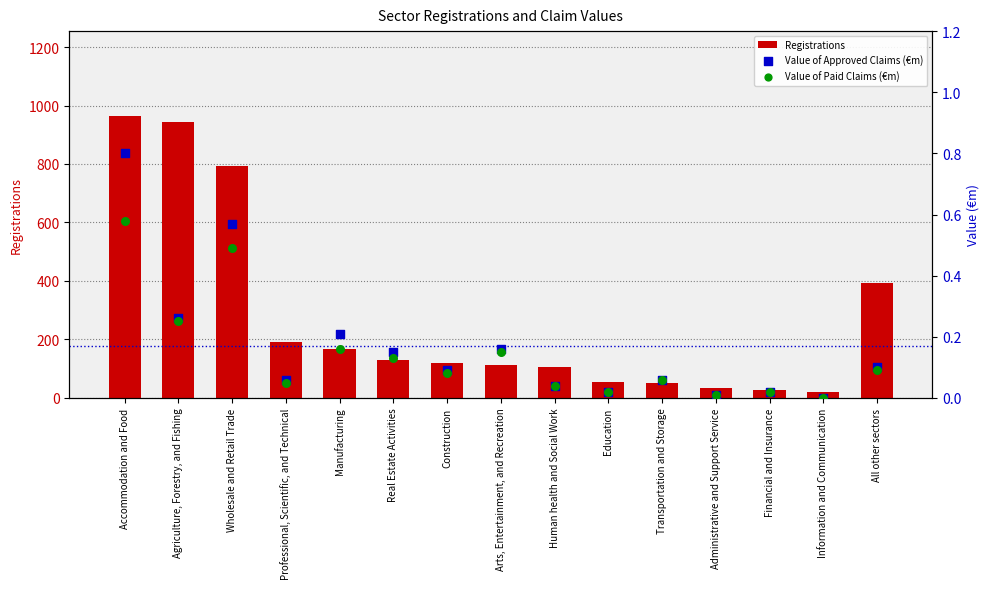

At how many categories does at least one series exceed 27?

13